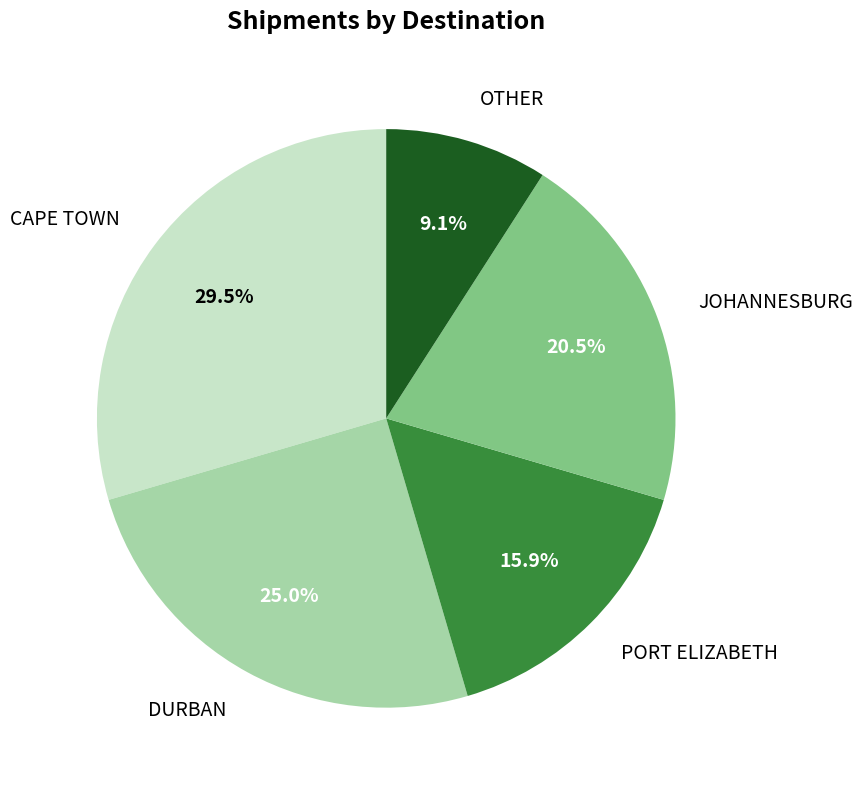

What is the smallest slice in the pie chart?

OTHER